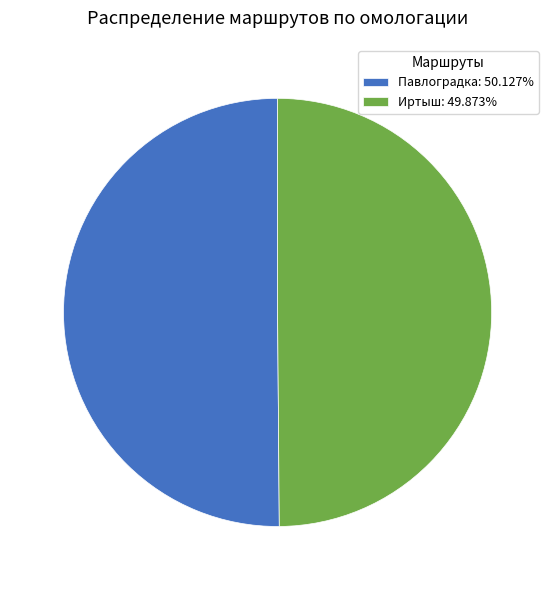

How many slices are in this pie chart?

2